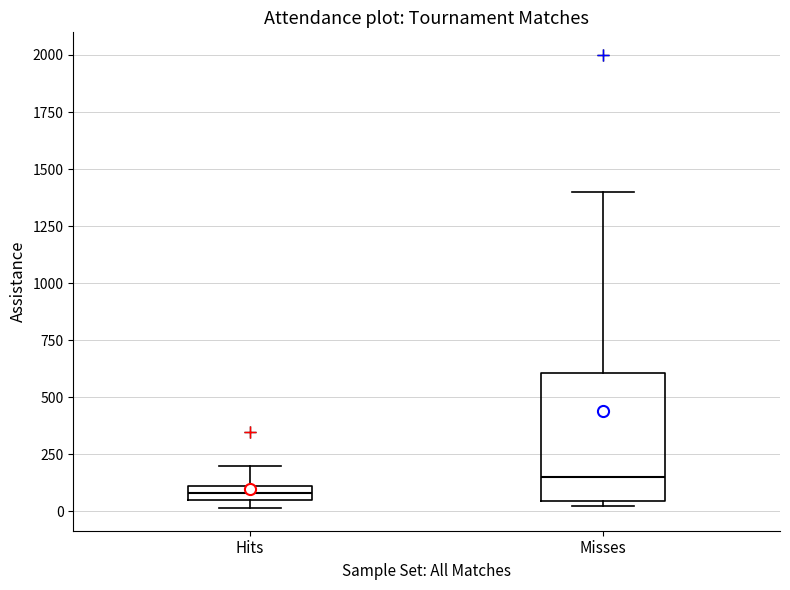

Comparing the boxes themselves (not the whiskers), which one is the tallest?

Misses